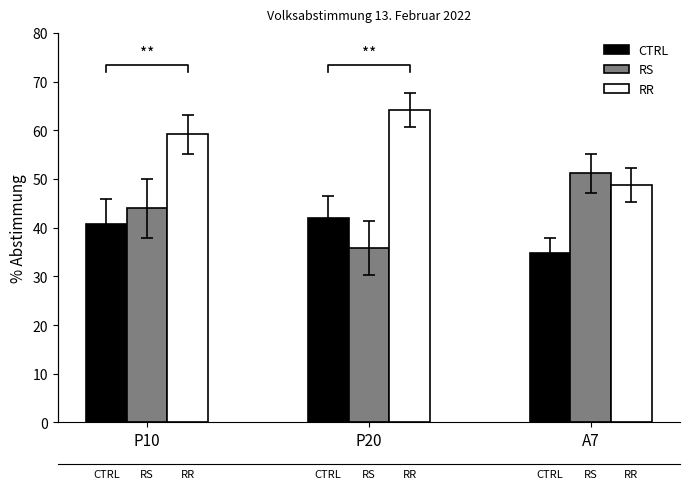

The value of CTRL at A7 is 34.9. True or false?

True